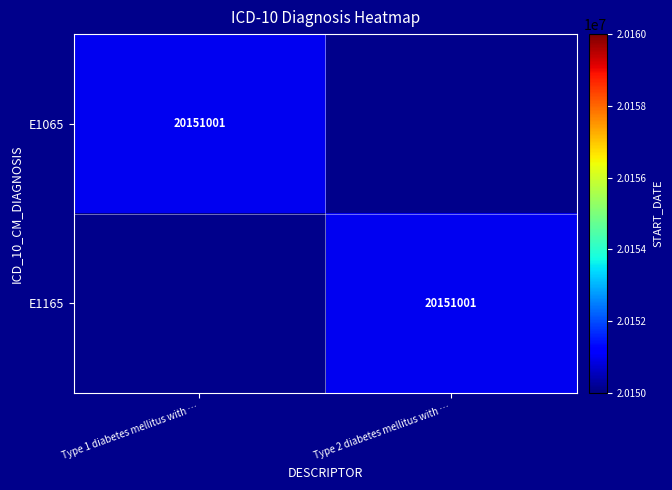

The E1165 series shows 8802585.8 at Type 1 diabetes mellitus with hyperglycemia. True or false?

False